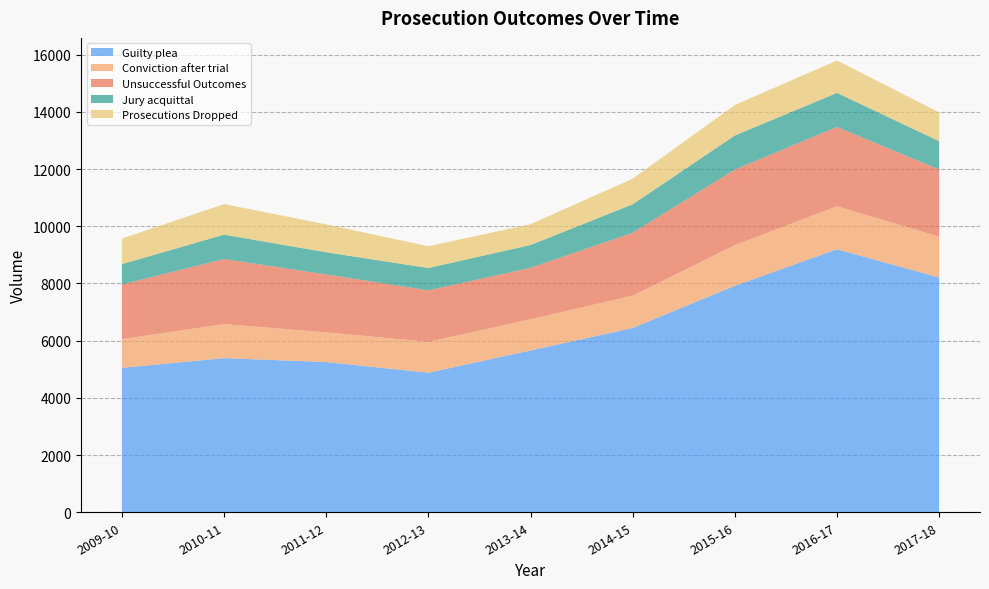

Reading left to right, what are all the values shown in this chart?

Guilty plea: 5048	5389	5253	4879	5658	6443	7919	9195	8210
Conviction after trial: 1007	1192	1038	1081	1092	1132	1422	1508	1425
Unsuccessful Outcomes: 1912	2274	2026	1800	1798	2198	2644	2769	2351
Jury acquittal: 709	853	774	780	796	995	1189	1191	991
Prosecutions Dropped: 894	1069	975	762	729	896	1064	1134	1003